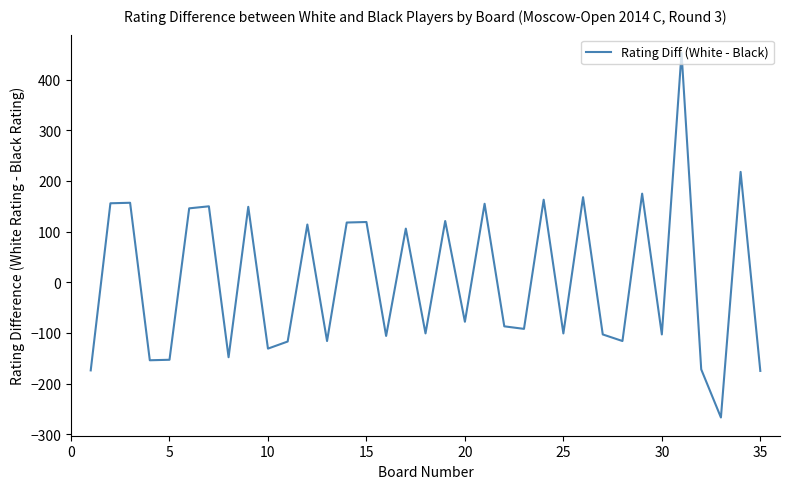

How many values are above zero?

16